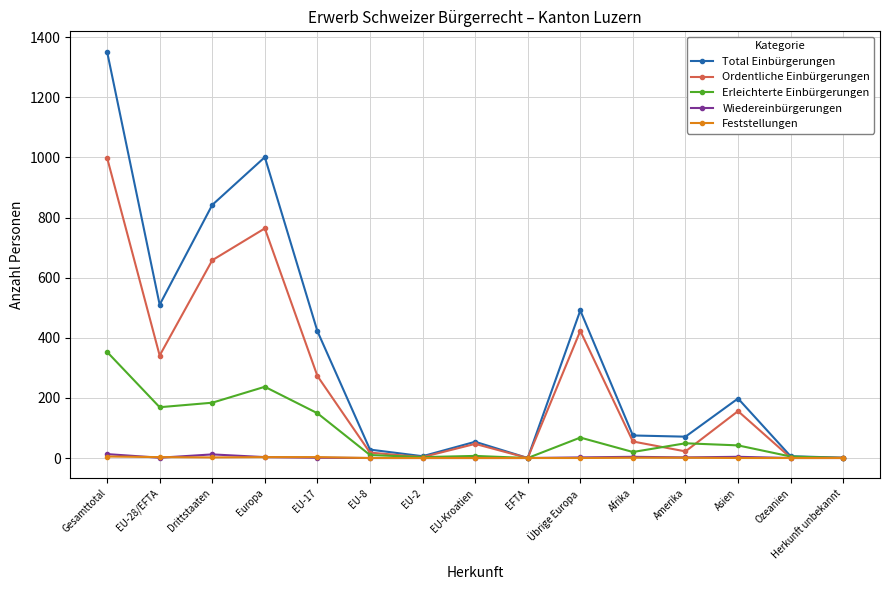

Which series has the widest spread of values?

Total Einbürgerungen